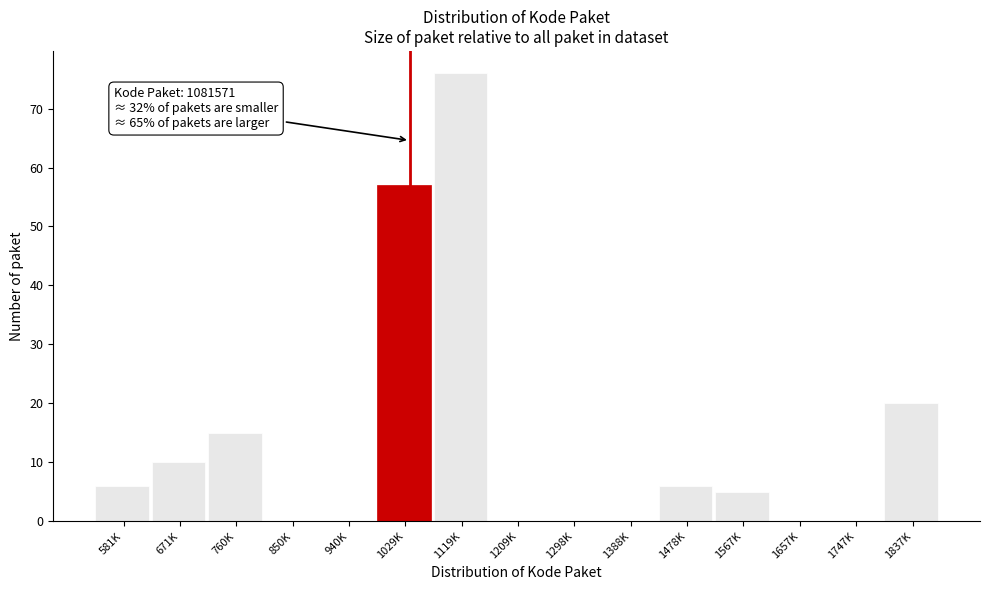

Reading left to right, list all the values displayed in this chart.

581K=6	671K=10	760K=15	850K=0	940K=0	1029K=57	1119K=76	1209K=0	1298K=0	1388K=0	1478K=6	1567K=5	1657K=0	1747K=0	1837K=20